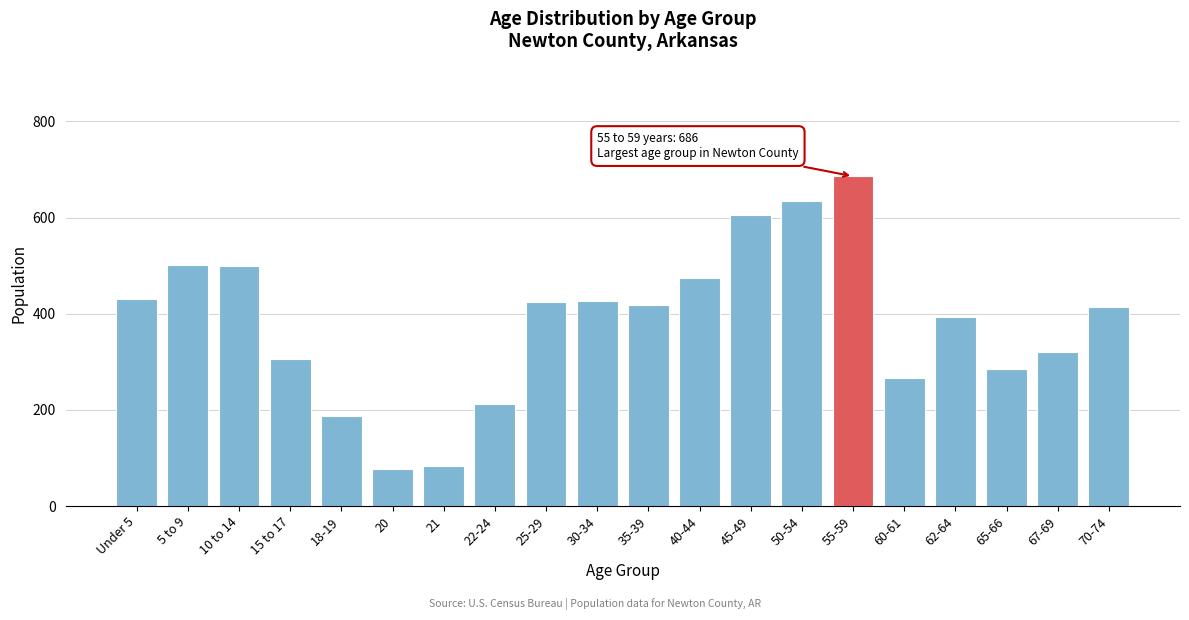

At which label is the value closest to 381?

62-64